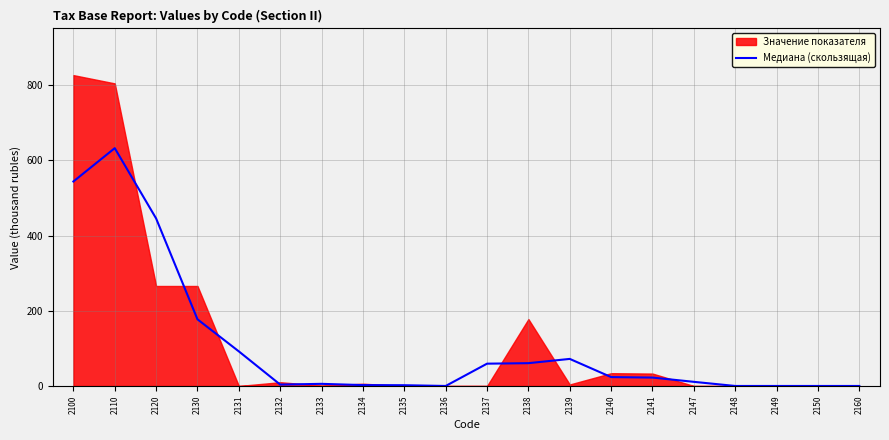

Is it true that the value at 2147 is 11.0?

True